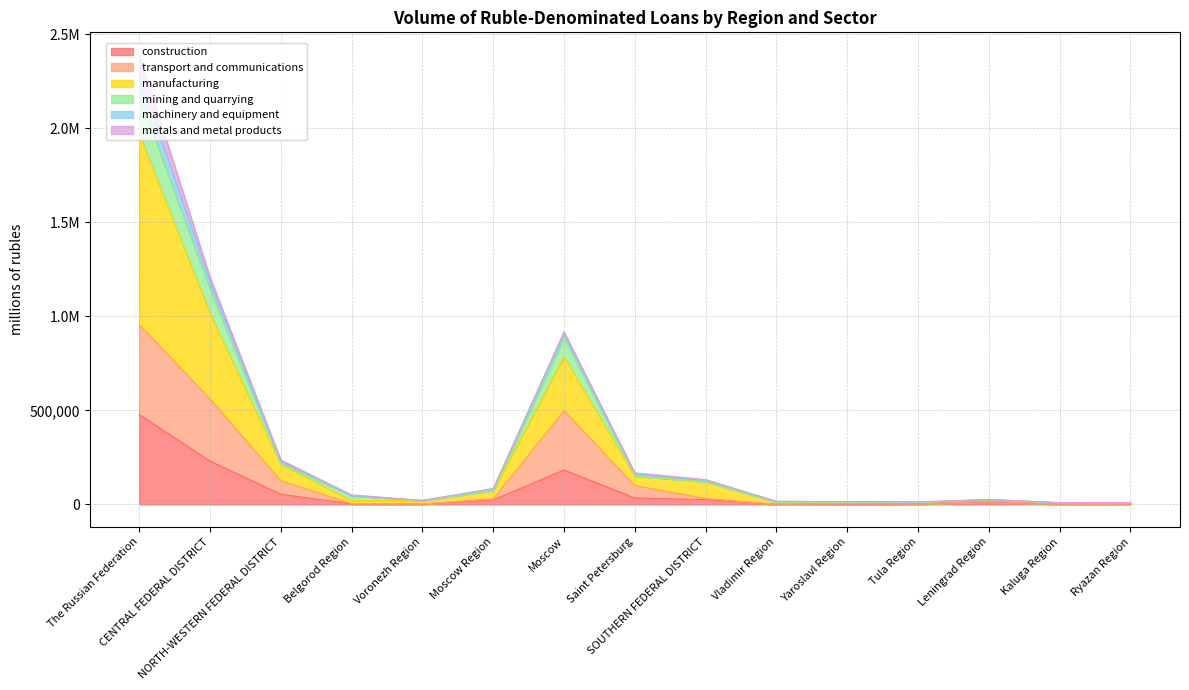

Which has a higher value, NORTH-WESTERN FEDERAL DISTRICT or Moscow Region?

NORTH-WESTERN FEDERAL DISTRICT